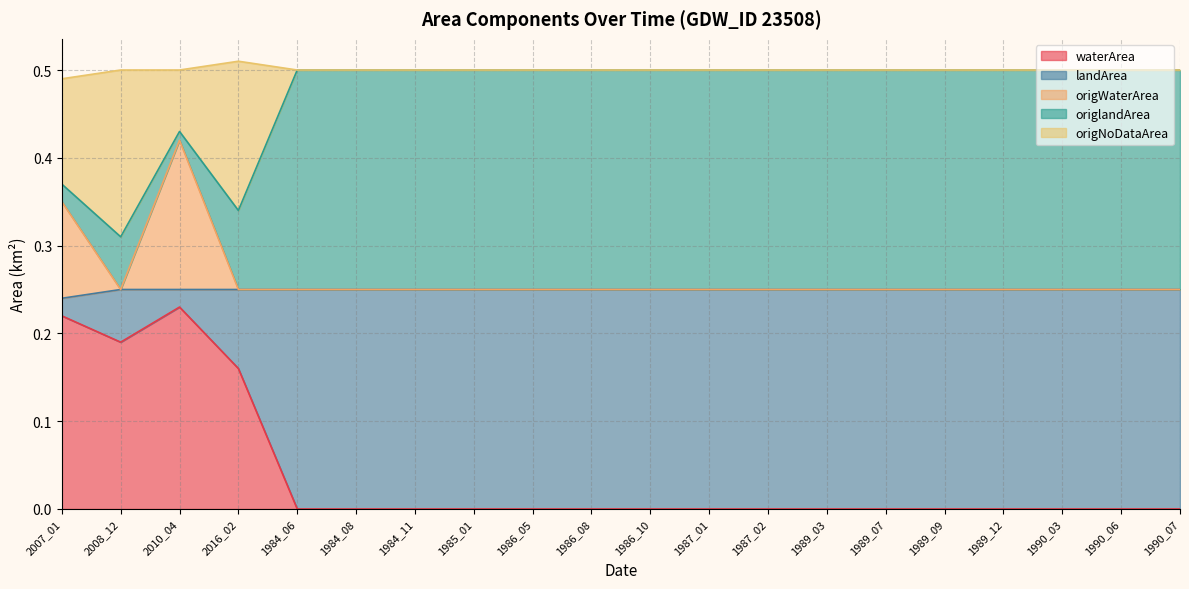

What is the total value across all series at 1989_03?

0.5